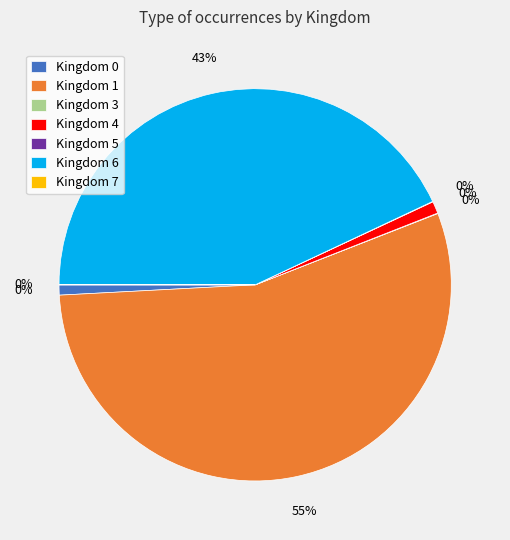

What is the change in value from 4 to 6?

+26957